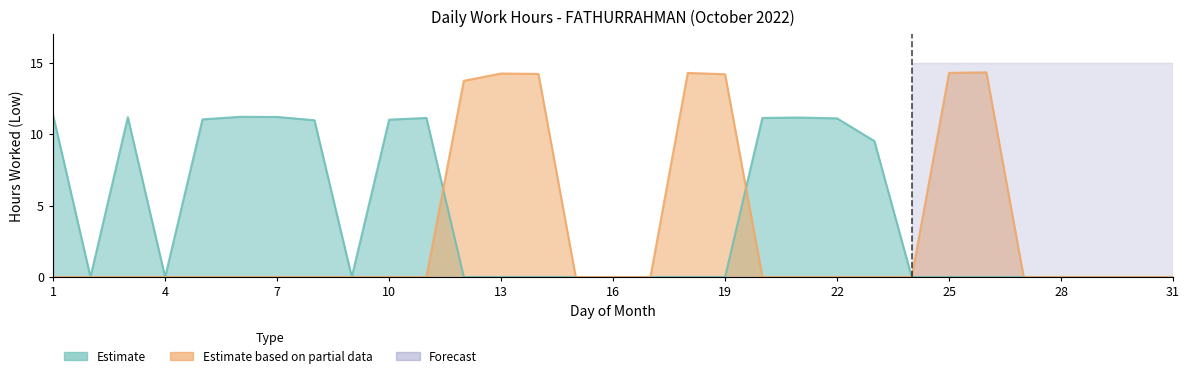

What is the value of the 8th point from the left?

11.0